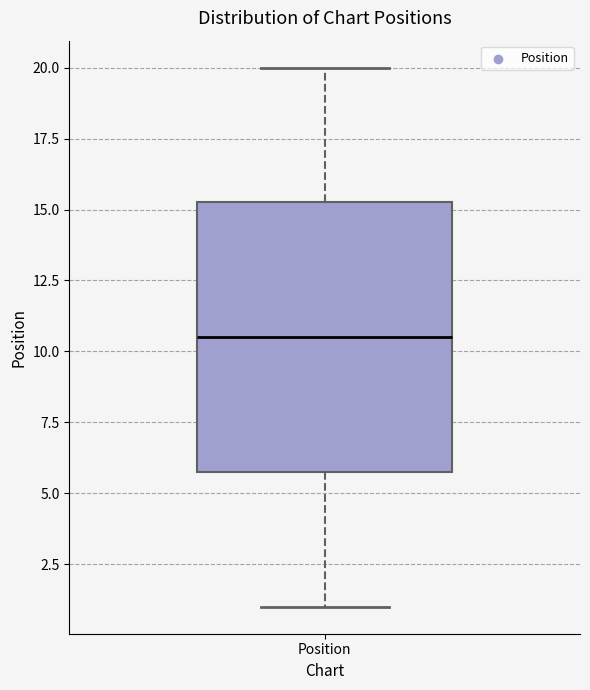

Read this box plot against the y-axis: the position of the median line, the range covered by the box, and the ends of both whiskers. The values are not printed on the chart, so give them approximately, as read against the axis.

median 10.5, box 6.0 to 15.5, whiskers 1.0 to 20.0